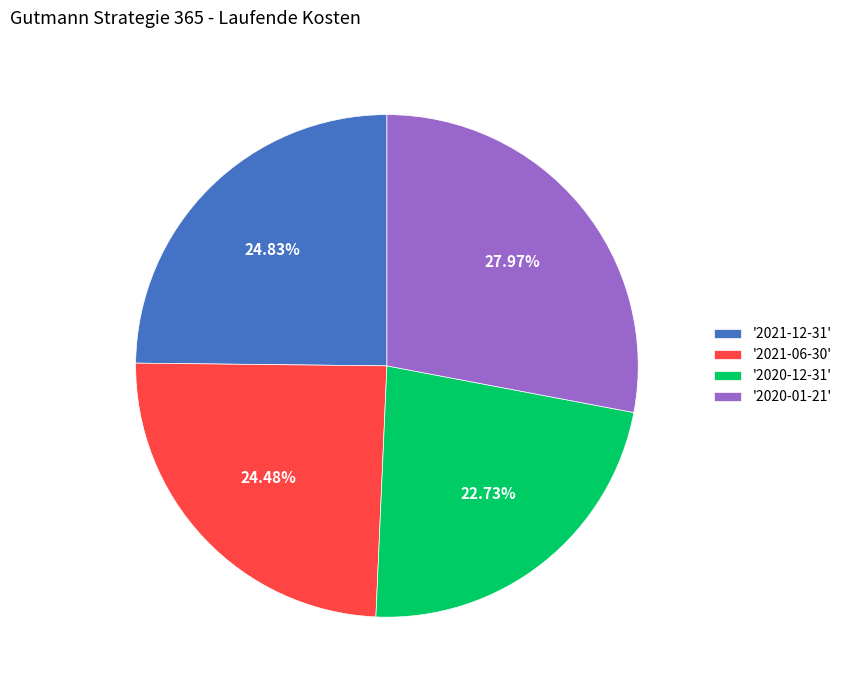

Is the sum of '2021-06-30' and '2020-01-21' greater than half?

Yes